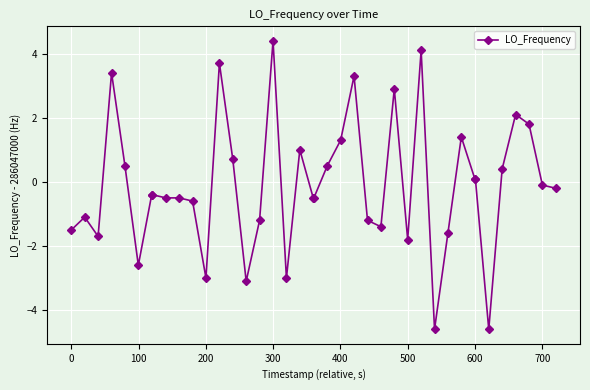

What is the greatest value displayed?

4.4